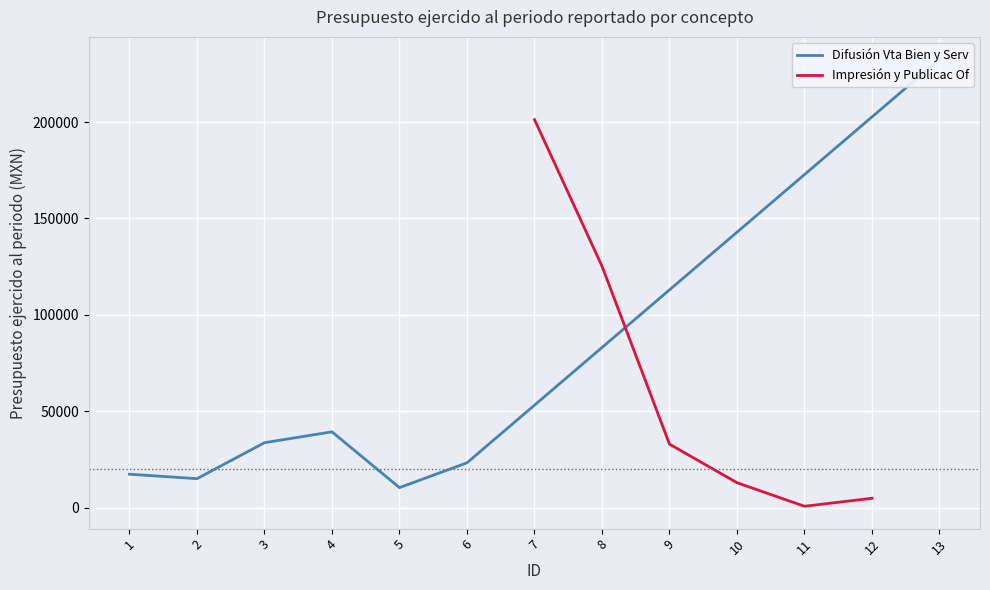

The value of Impresión y Publicac Of at 7 is 201301.8. True or false?

True